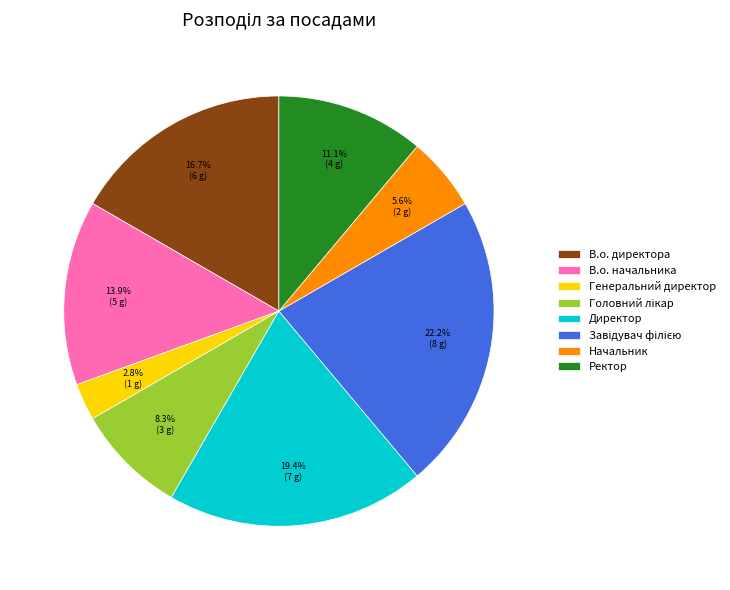

Approximately how many times larger is the value at Начальник compared to Генеральний директор?

2.0